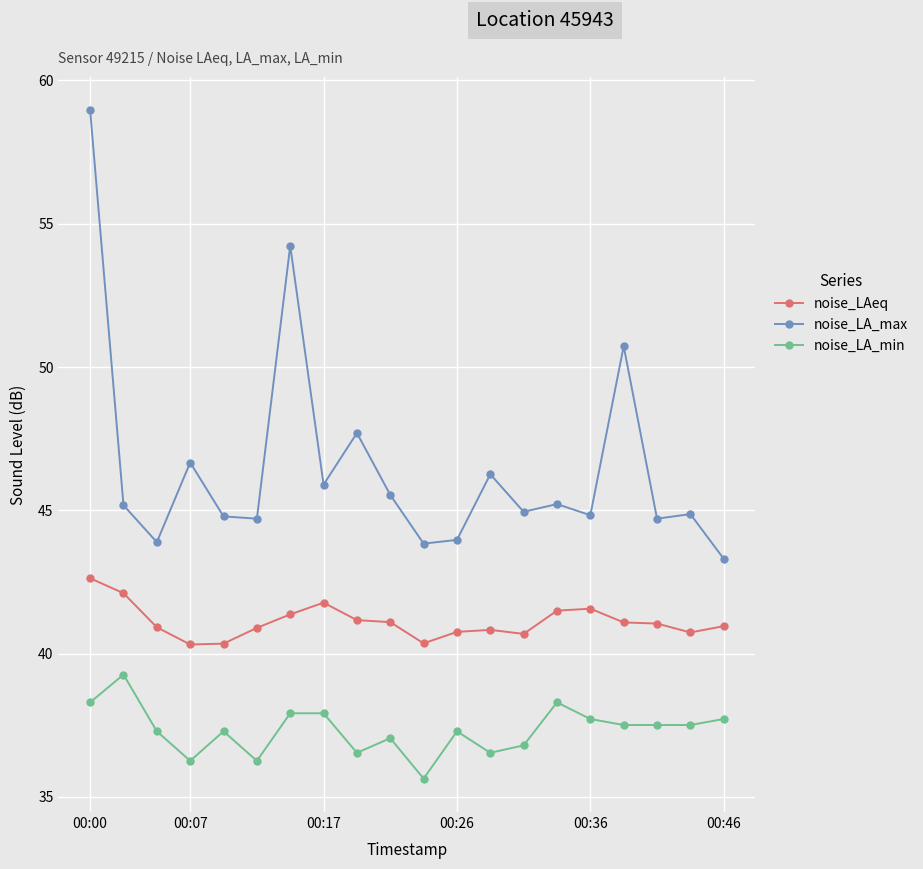

What is the highest value of the noise_LA_max series?

59.0